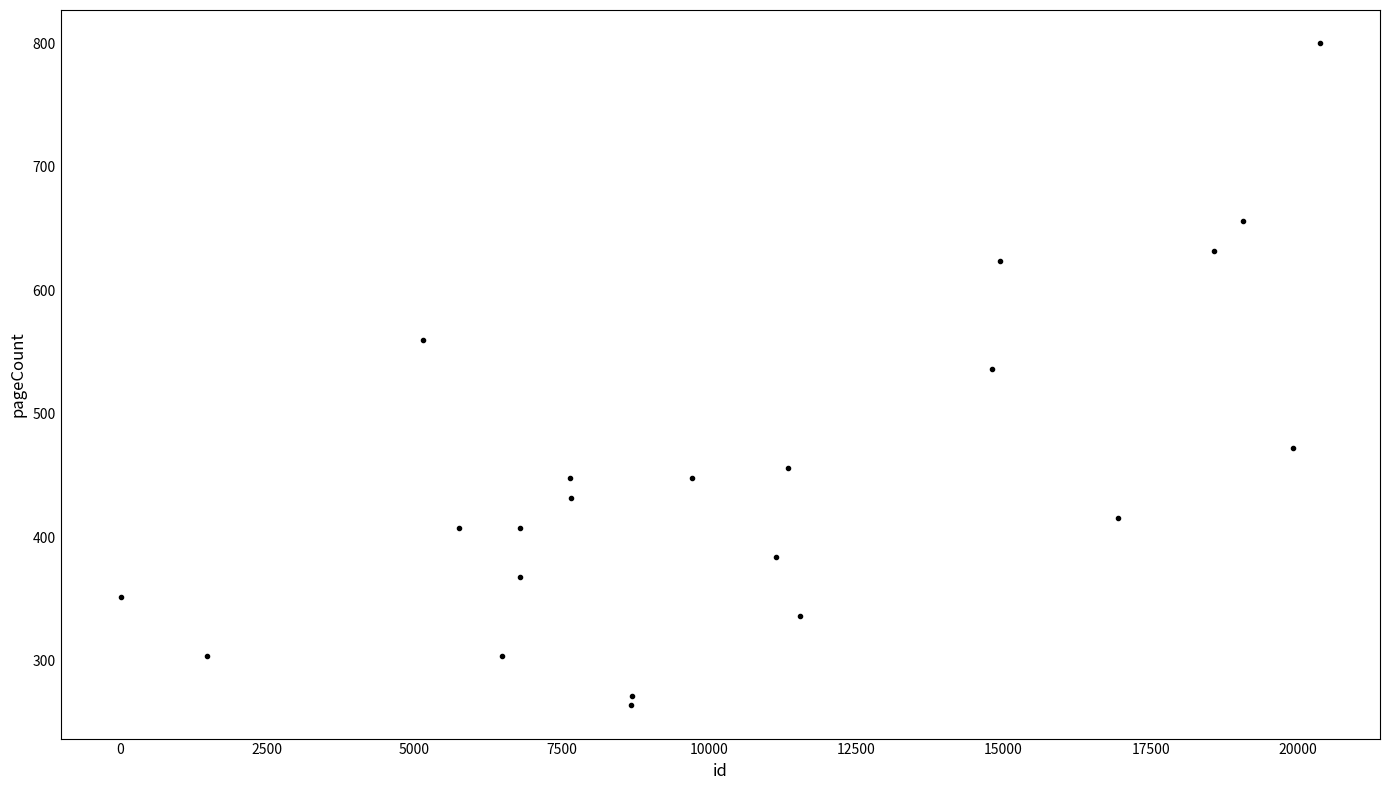

What is the range of X values (max minus min)?

20364